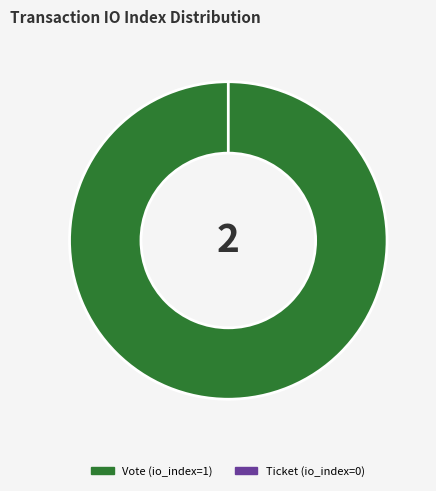

How many slices are in this pie chart?

2